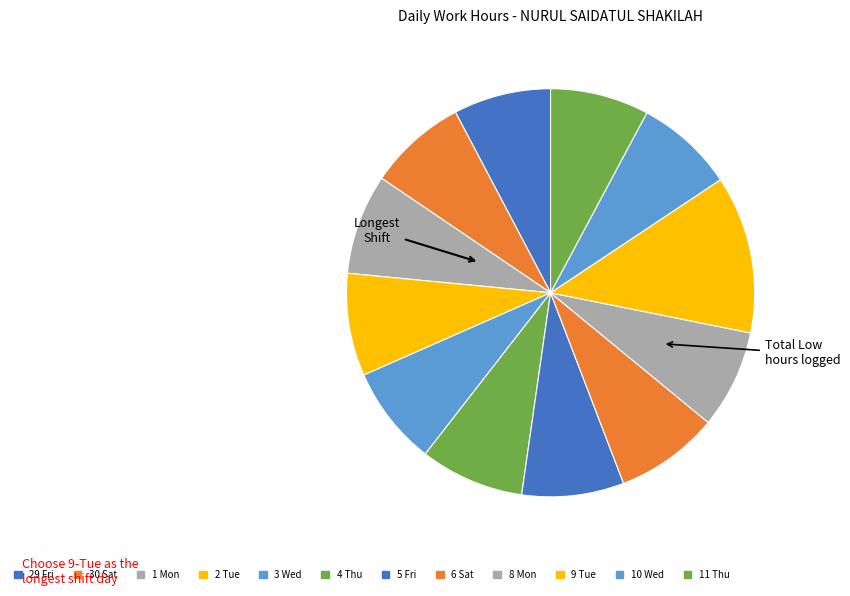

Approximately how many times larger is the value at 4 Thu compared to 6 Sat?

1.0